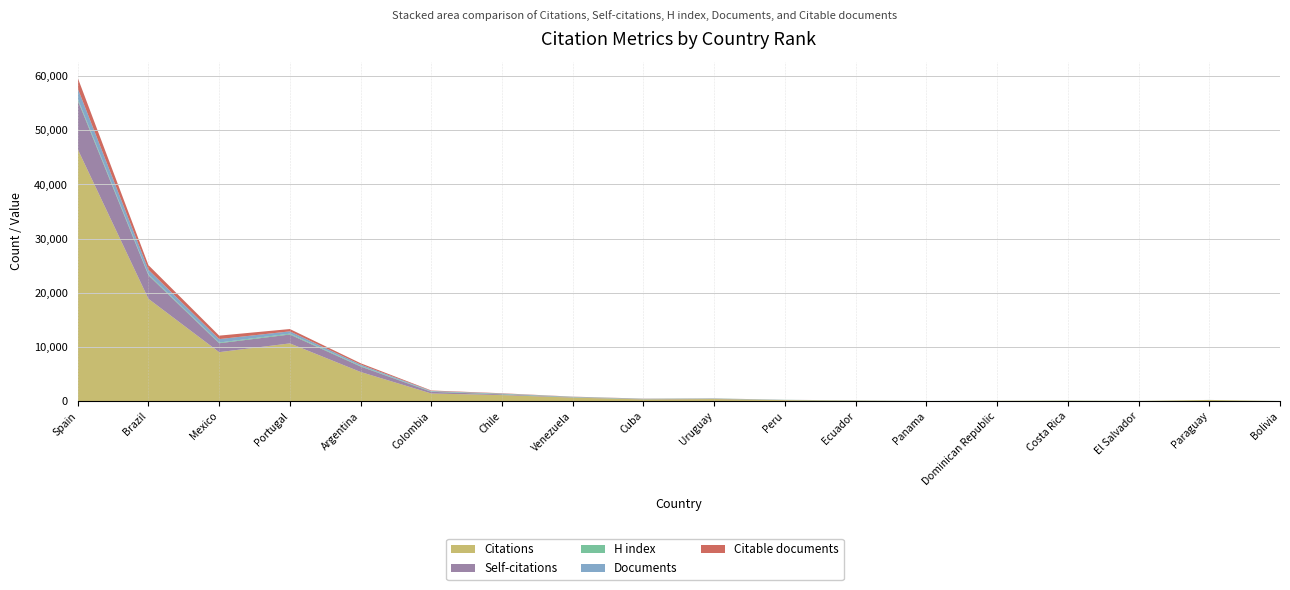

Reading right to left, what are all the values shown in this chart?

Citations: Bolivia=0	Paraguay=200	El Salvador=18	Costa Rica=62	Dominican Republic=39	Panama=1	Ecuador=75	Peru=168	Uruguay=372	Cuba=307	Venezuela=640	Chile=1100	Colombia=1395	Argentina=5372	Portugal=10646	Mexico=9029	Brazil=18880	Spain=46508
Self-citations: Bolivia=0	Paraguay=0	El Salvador=0	Costa Rica=1	Dominican Republic=4	Panama=0	Ecuador=17	Peru=23	Uruguay=58	Cuba=40	Venezuela=60	Chile=141	Colombia=312	Argentina=1006	Portugal=1641	Mexico=1644	Brazil=4340	Spain=9018
H index: Bolivia=9	Paraguay=8	El Salvador=7	Costa Rica=21	Dominican Republic=8	Panama=11	Ecuador=27	Peru=33	Uruguay=41	Cuba=46	Venezuela=58	Chile=84	Colombia=67	Argentina=108	Portugal=151	Mexico=128	Brazil=165	Spain=268
Documents: Bolivia=1	Paraguay=1	El Salvador=2	Costa Rica=2	Dominican Republic=2	Panama=2	Ecuador=5	Peru=6	Uruguay=13	Cuba=29	Venezuela=30	Chile=58	Colombia=89	Argentina=251	Portugal=430	Mexico=640	Brazil=858	Spain=1954
Citable documents: Bolivia=1	Paraguay=1	El Salvador=2	Costa Rica=2	Dominican Republic=2	Panama=2	Ecuador=5	Peru=6	Uruguay=13	Cuba=29	Venezuela=30	Chile=58	Colombia=89	Argentina=249	Portugal=429	Mexico=635	Brazil=852	Spain=1946